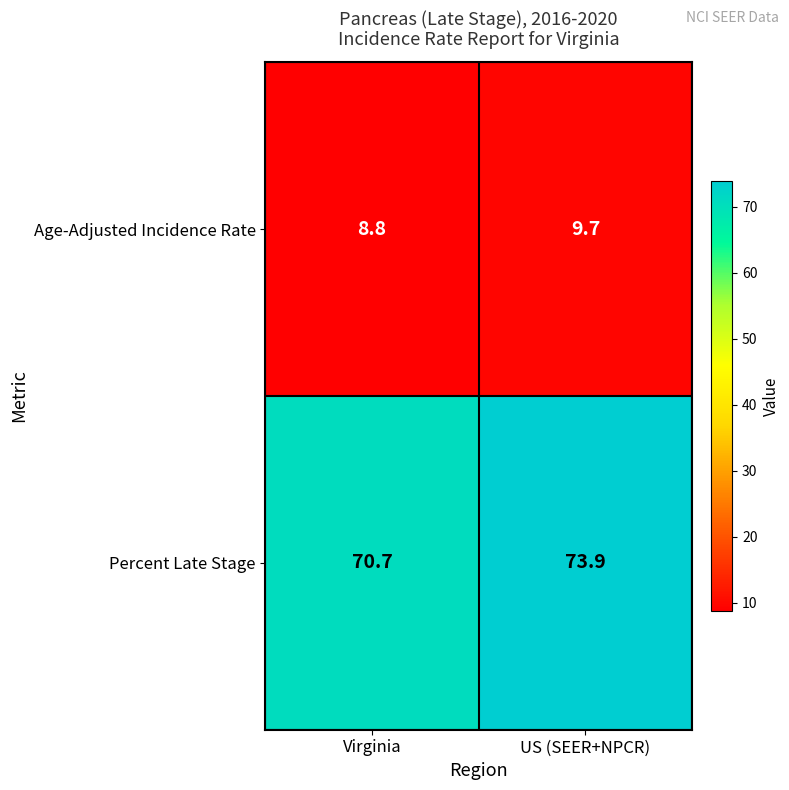

What is the sum of all Age-Adjusted Incidence Rate values?

18.5